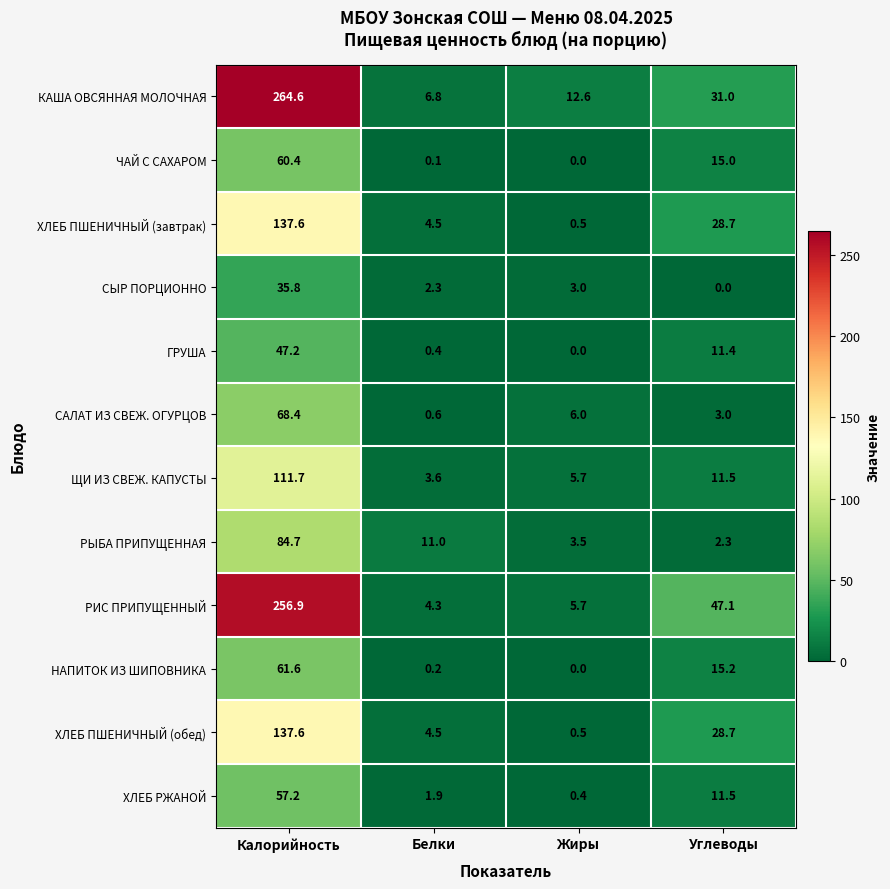

What is the total value across all series at Углеводы?

205.4